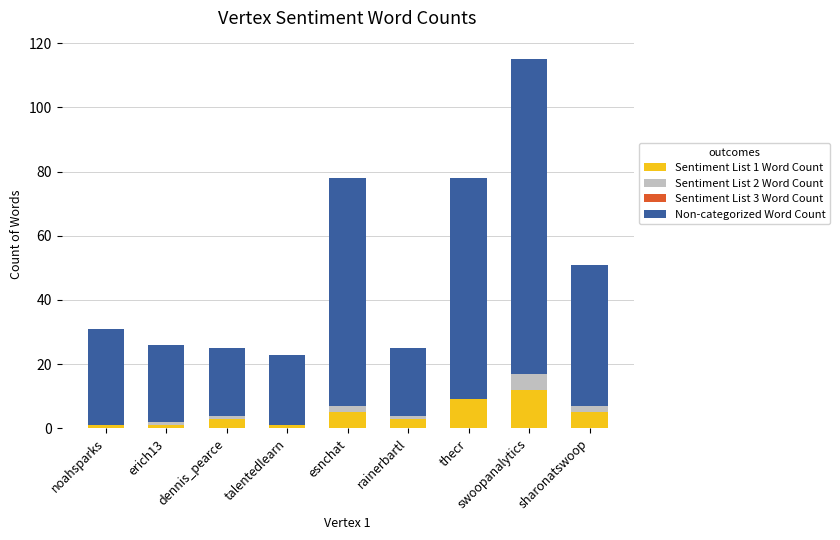

At which category is the sum across all series the highest?

swoopanalytics